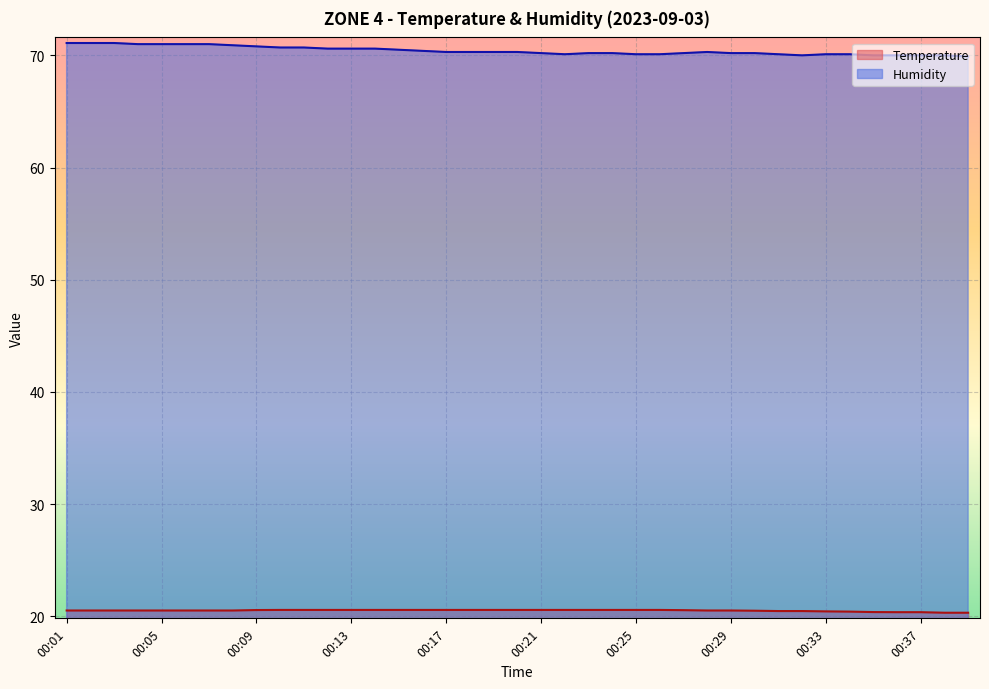

What is the average value of the Temperature series?

20.5